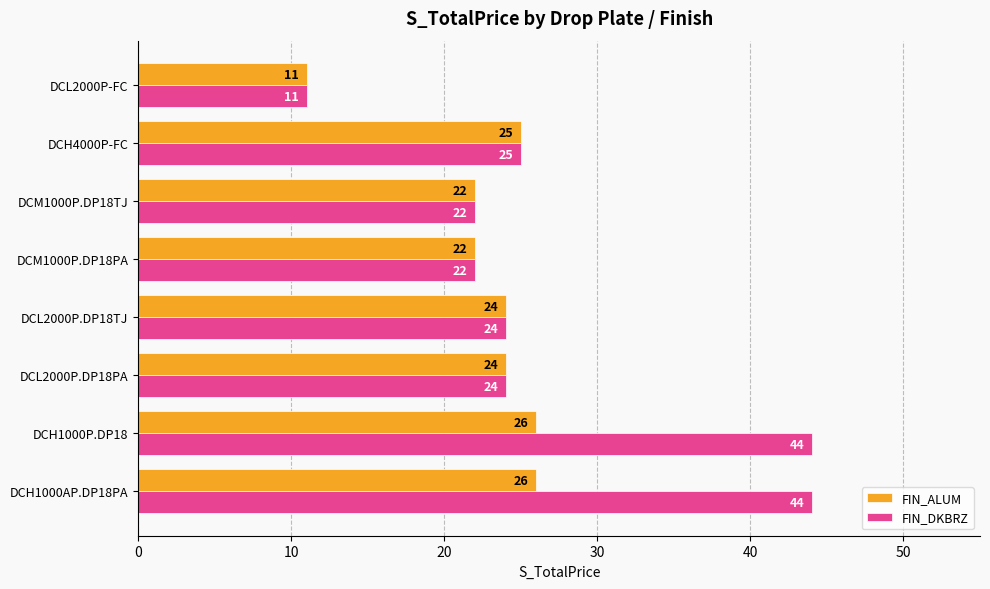

True or false: FIN_ALUM has a value of 11 at DCL2000P-FC.

True